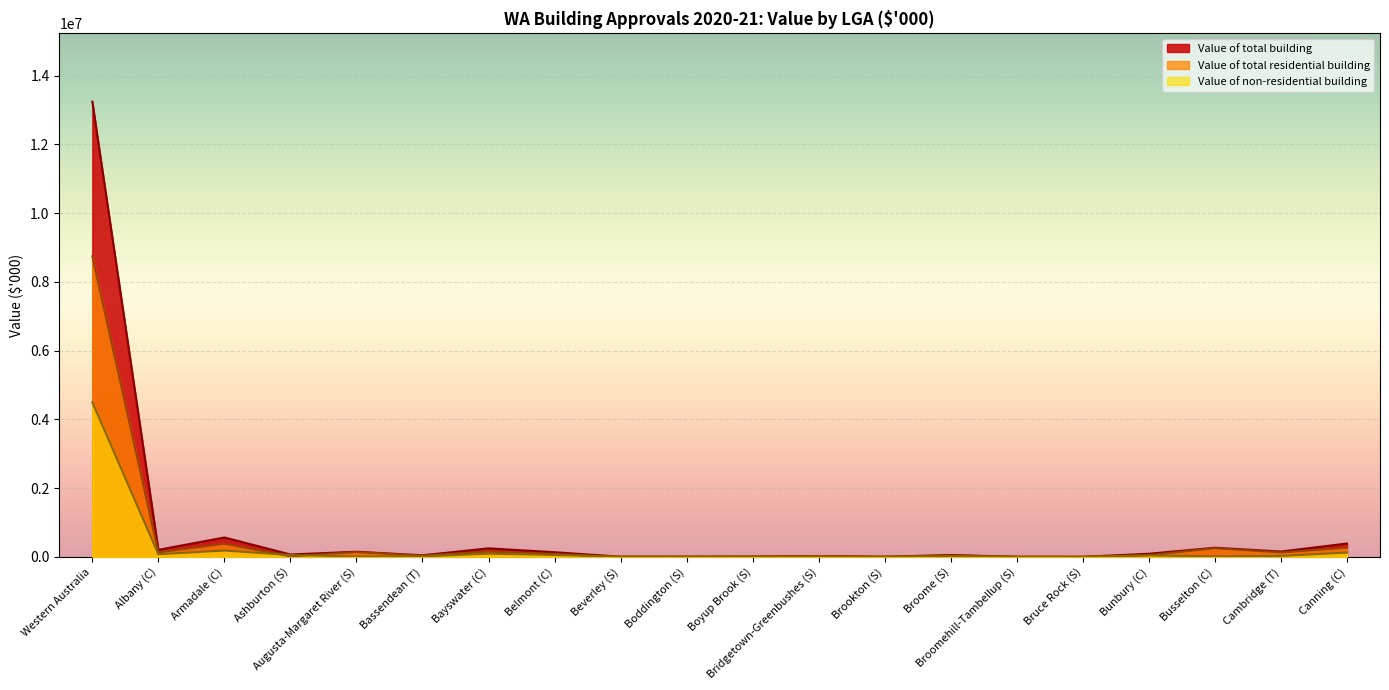

What position from the left is Cambridge (T)?

19